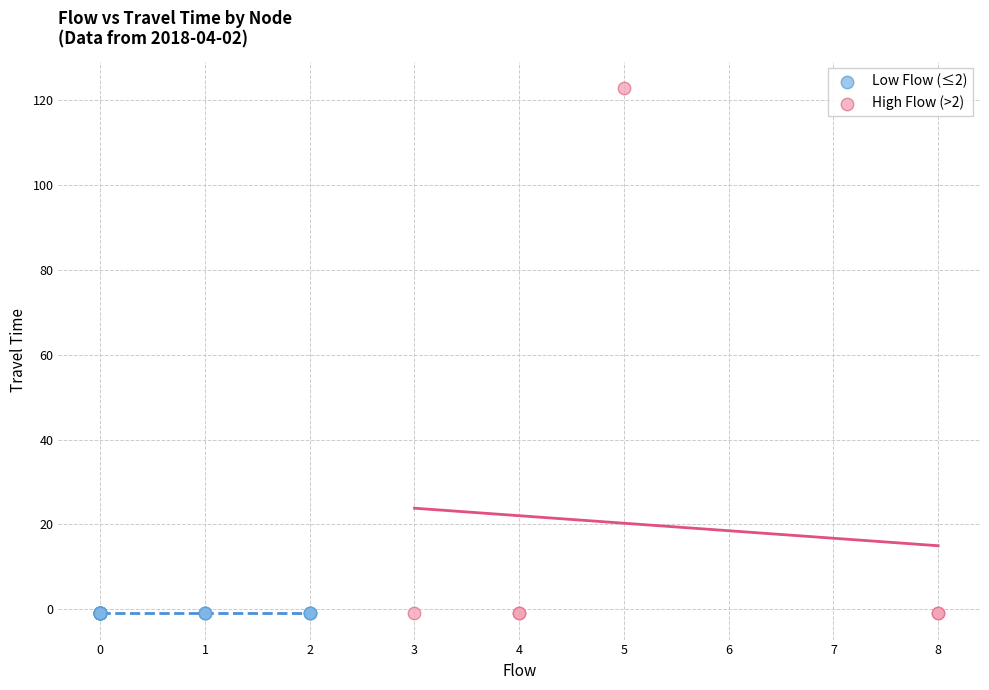

What are all the series names shown in the legend?

Low Flow (≤2), High Flow (>2)